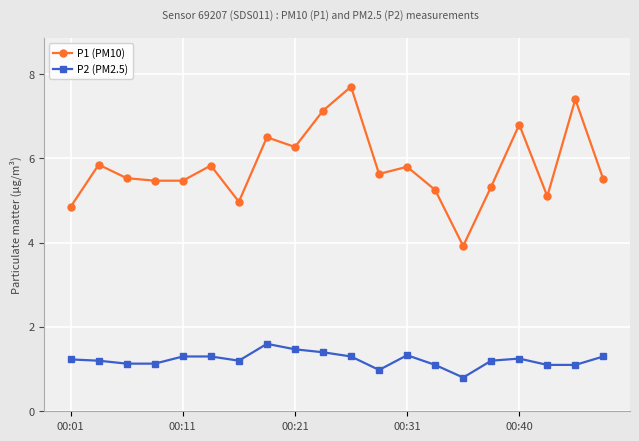

What are all the series names shown in the legend?

P1 (PM10), P2 (PM2.5)